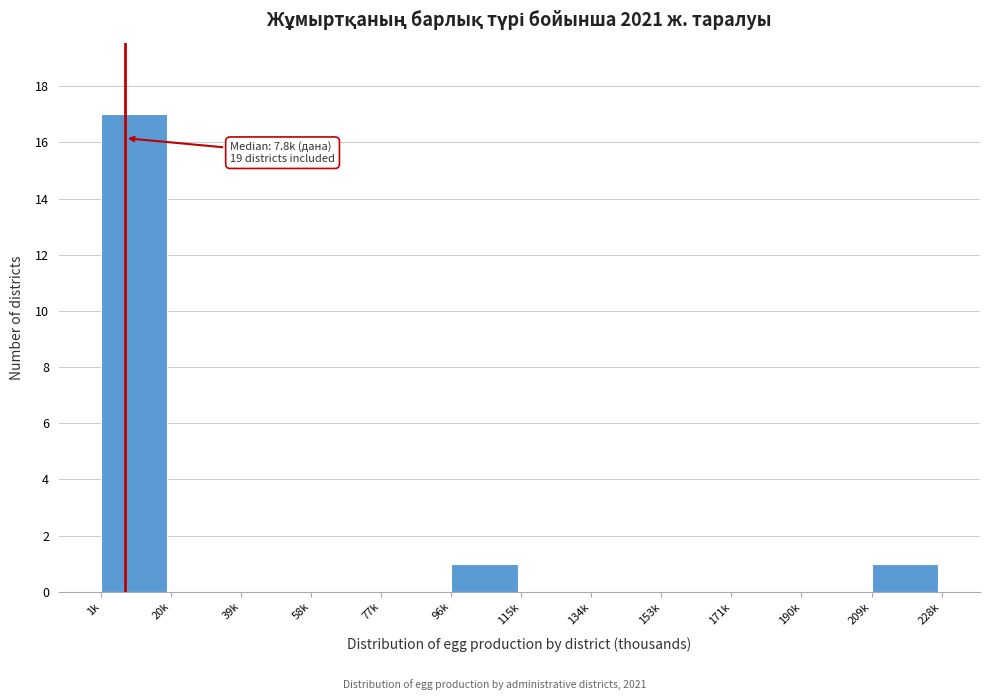

Reading right to left, transcribe all the data shown in this chart.

209k=1	190k=0	171k=0	153k=0	134k=0	115k=0	96k=1	77k=0	58k=0	39k=0	20k=0	1k=17